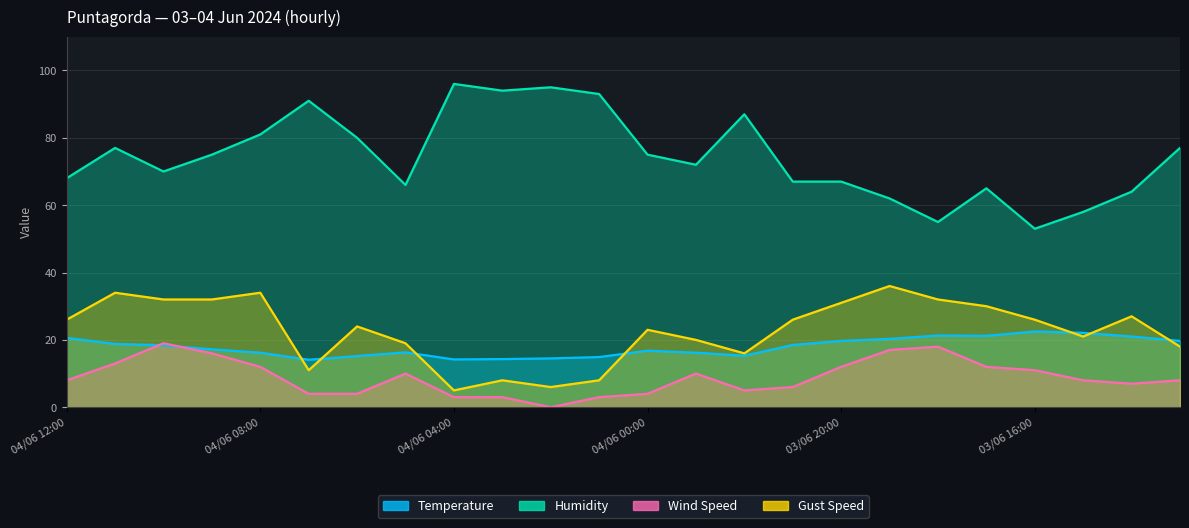

At which label does Temperature first exceed 18?

04/06 12:00